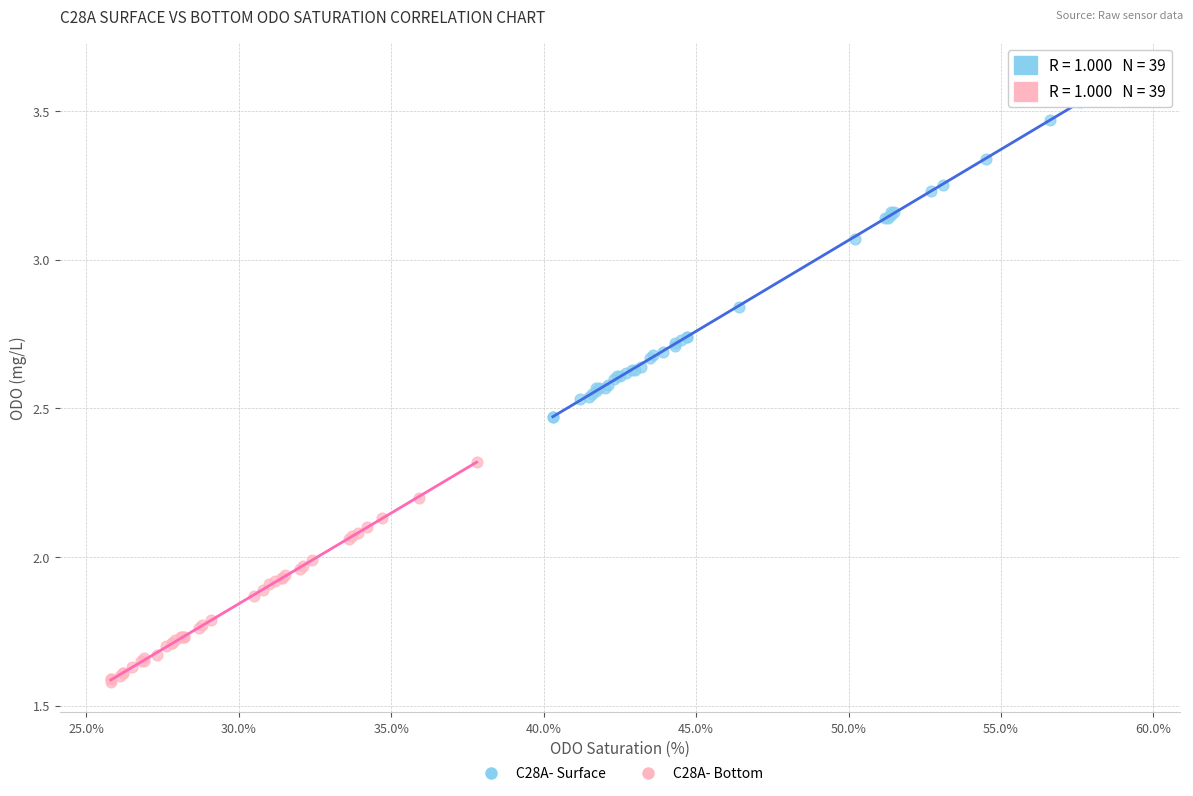

Which series has the largest Y range (max minus min)?

C28A- Surface